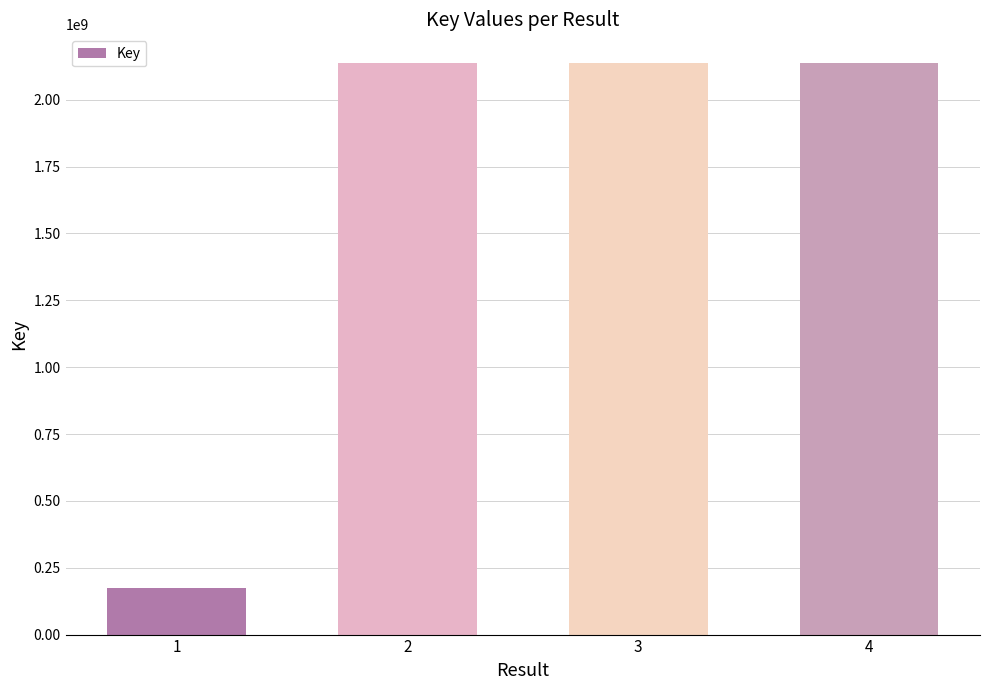

What is the sum of the values at 2 and 3?

4275346409